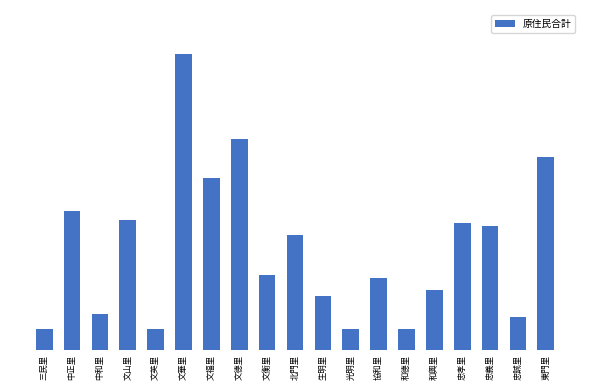

Are the bars horizontal?

No